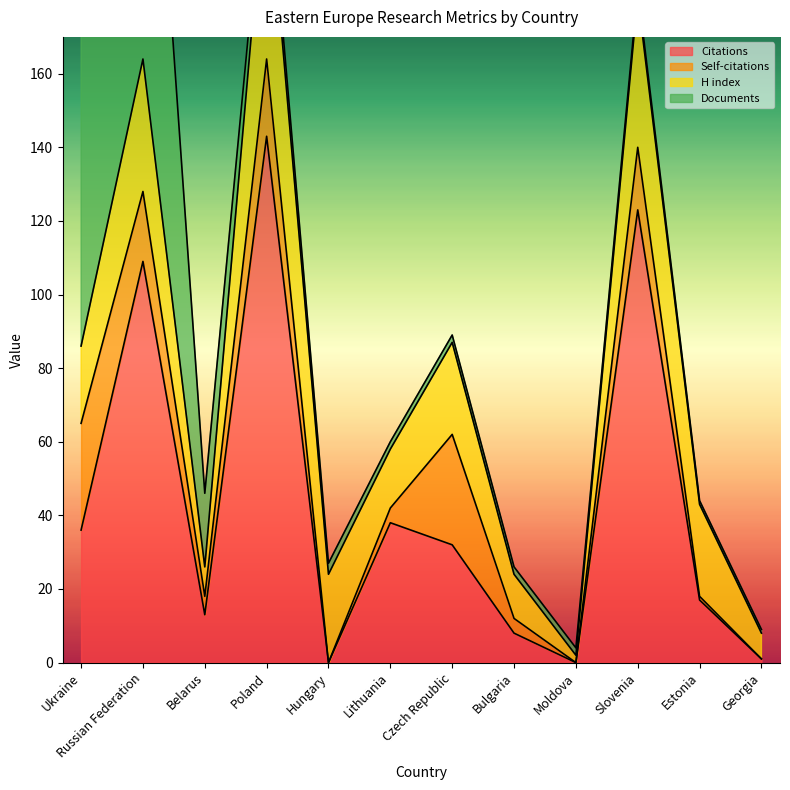

At which category does H index reach its first local peak?

Russian Federation